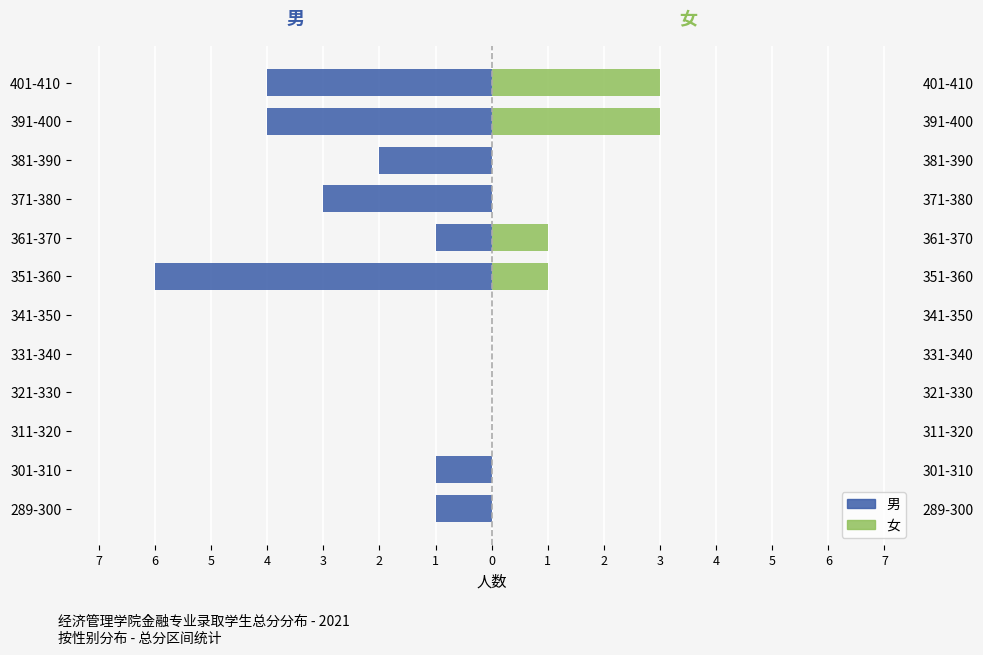

How many bars are there in total?

24